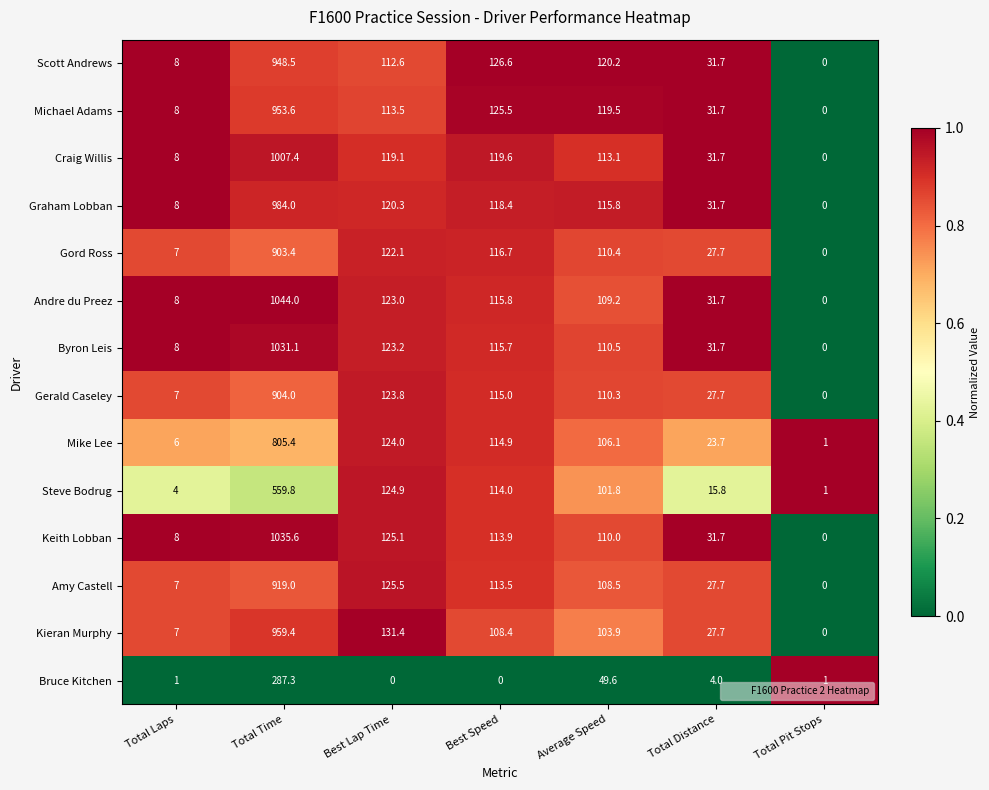

At which category does the chart reach its peak across all series?

Total Time